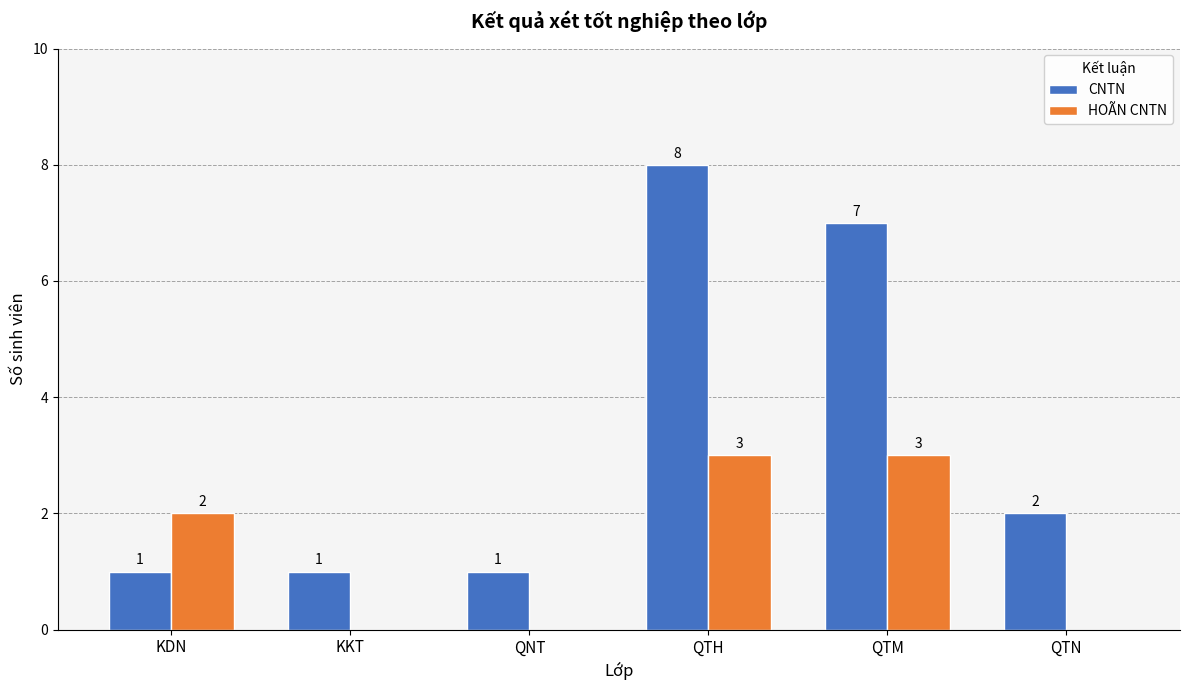

Which series has the largest total across all categories?

CNTN